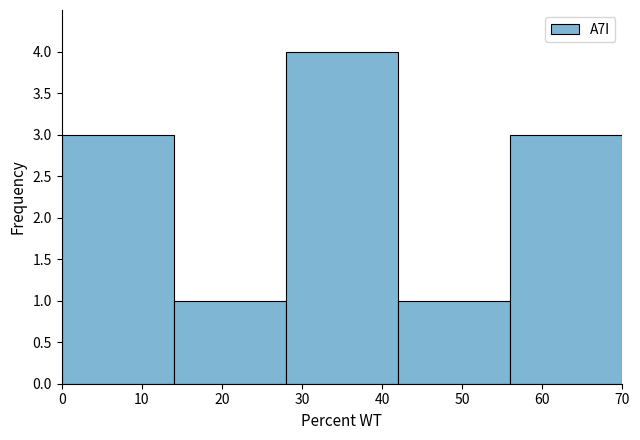

Reading left to right, list every bar in this chart as the range it spans on the x-axis followed by its height. The values are not printed on the chart, so give them approximately, as read against the axis.

0 to 14: 3
14 to 28: 1
28 to 42: 4
42 to 56: 1
56 to 70: 3